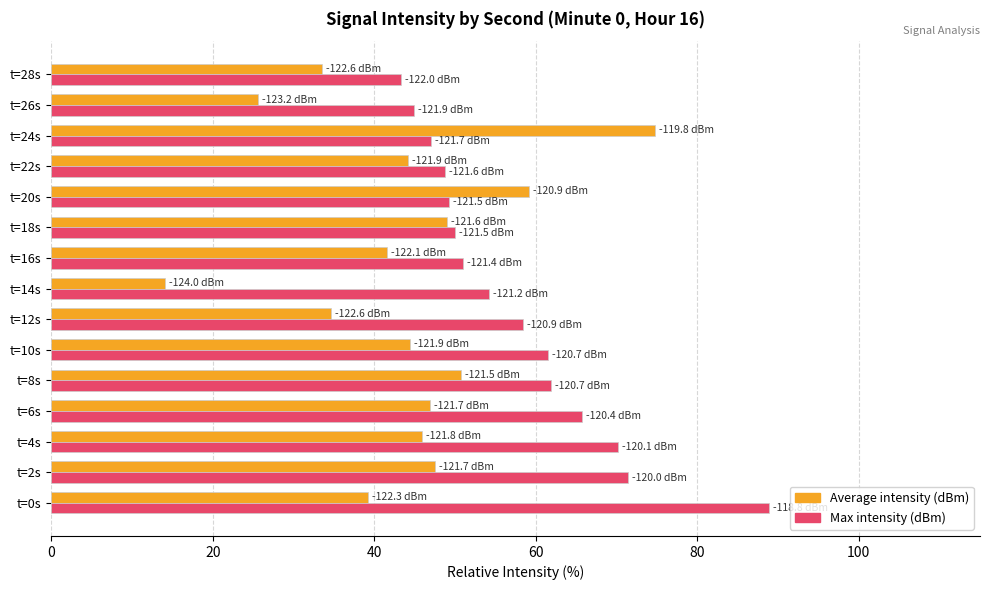

Rank the series by their average value, from highest to lowest.

Max intensity (dBm), Average intensity (dBm)